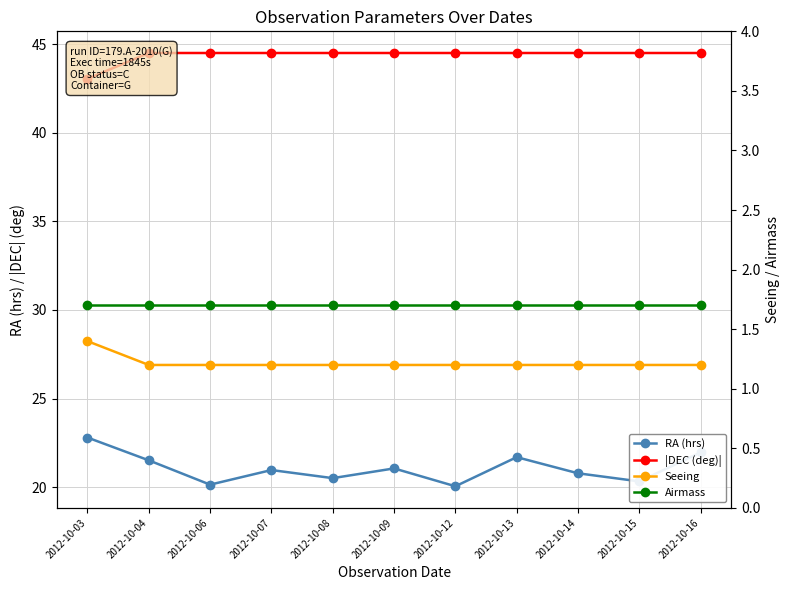

Which label corresponds to the largest value in the chart?

2012-10-04